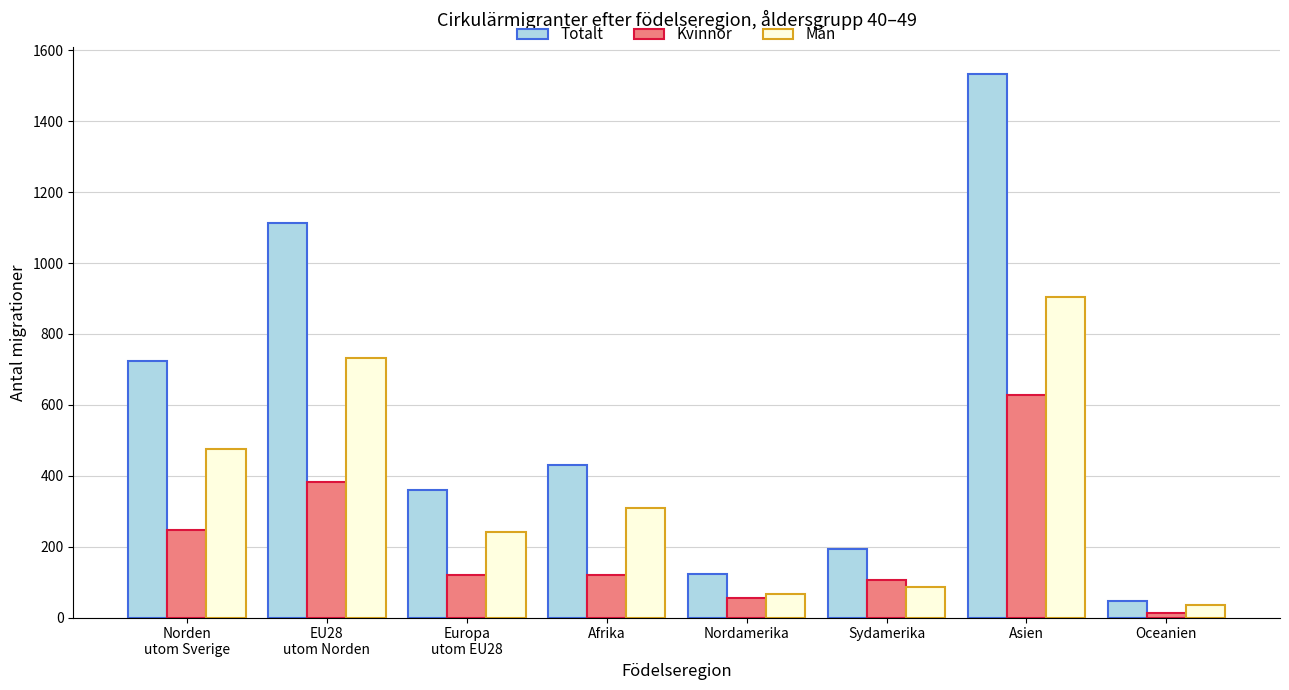

The Totalt series shows 193 at Sydamerika. True or false?

True